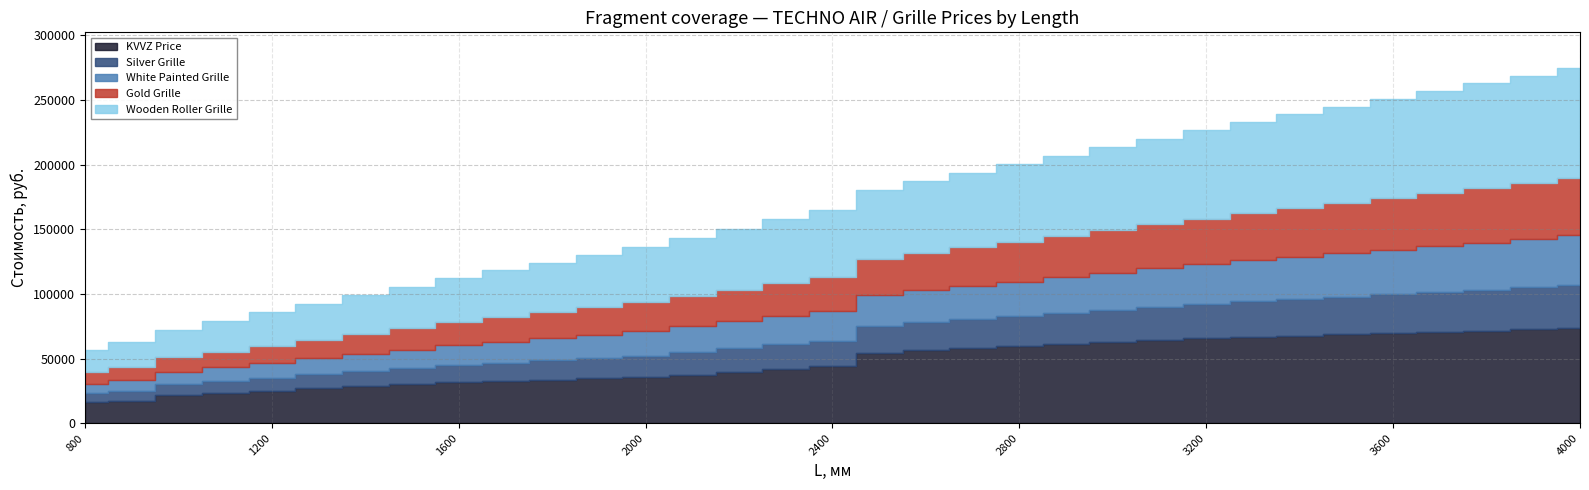

What is the sum of all KVVZ Price values?

1563857